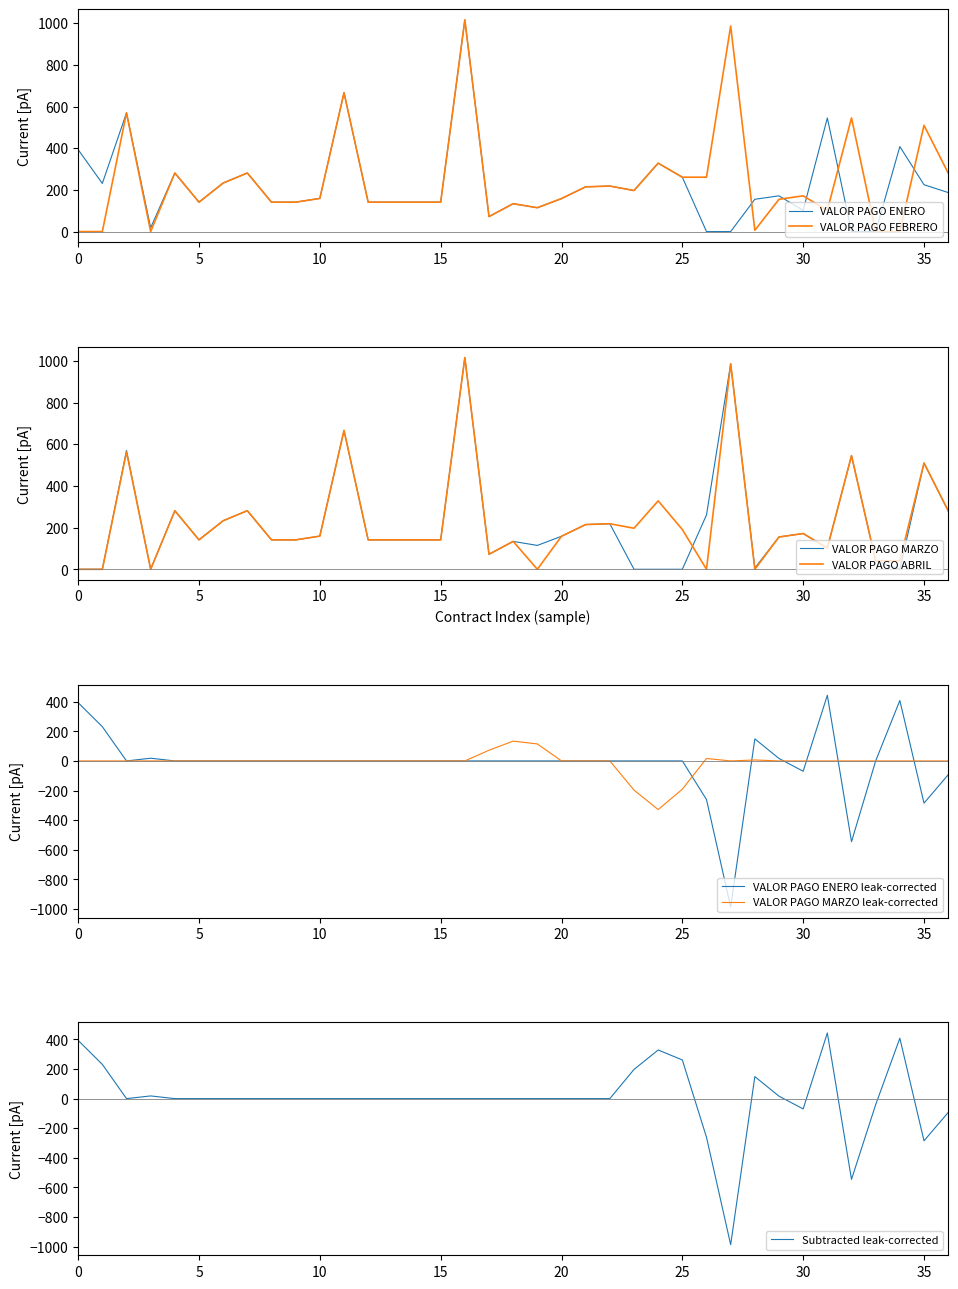

True or false: VALOR PAGO FEBRERO has more than 0 points higher than both neighbors.

True